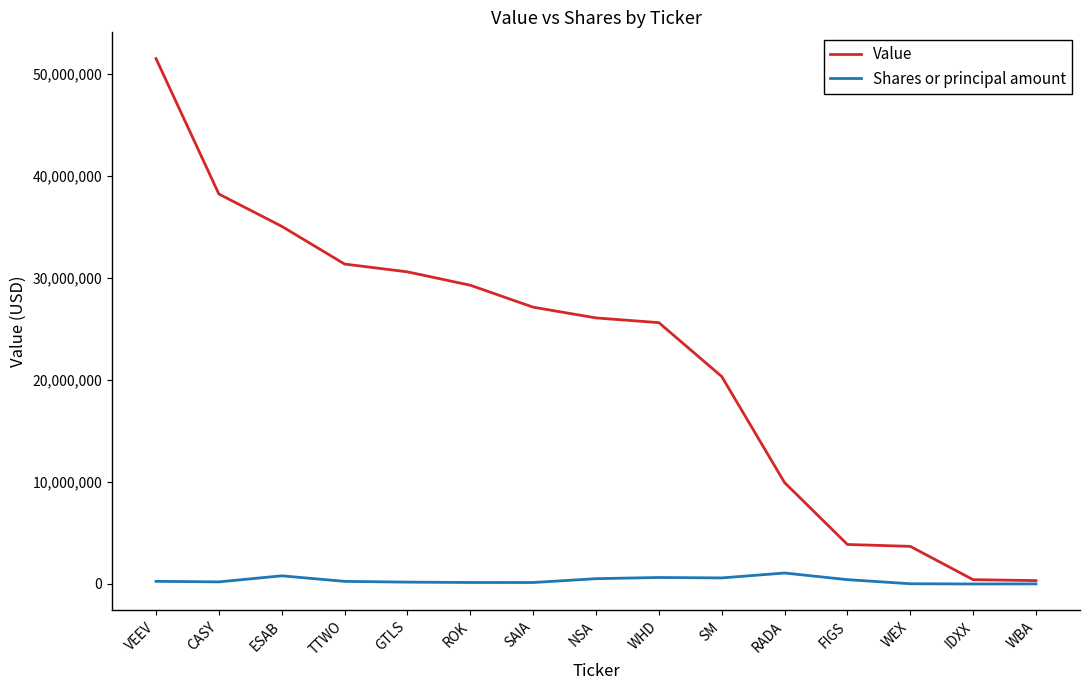

Rank the series by their maximum value, from highest to lowest.

Value, Shares or principal amount